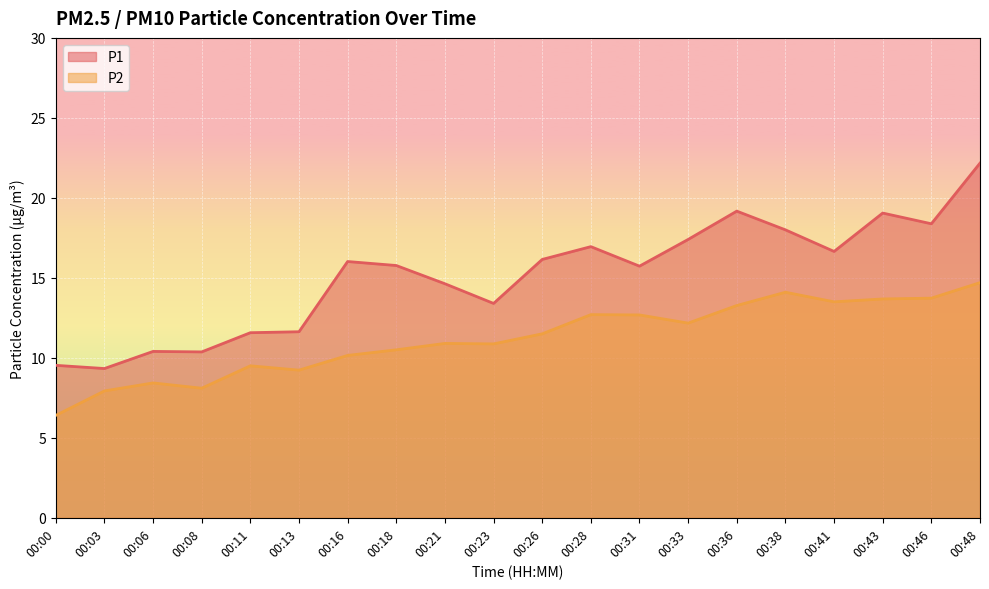

Which category has the highest value across all series?

00:48